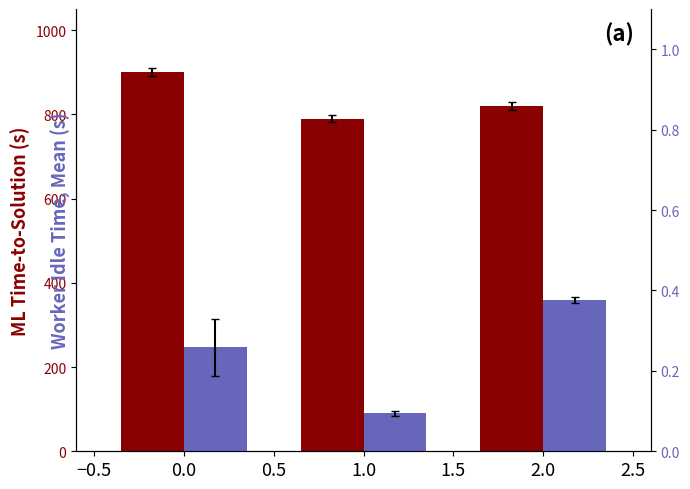

The value of Worker Idle Time, Mean (s) at −0.5 is 0.0. True or false?

False